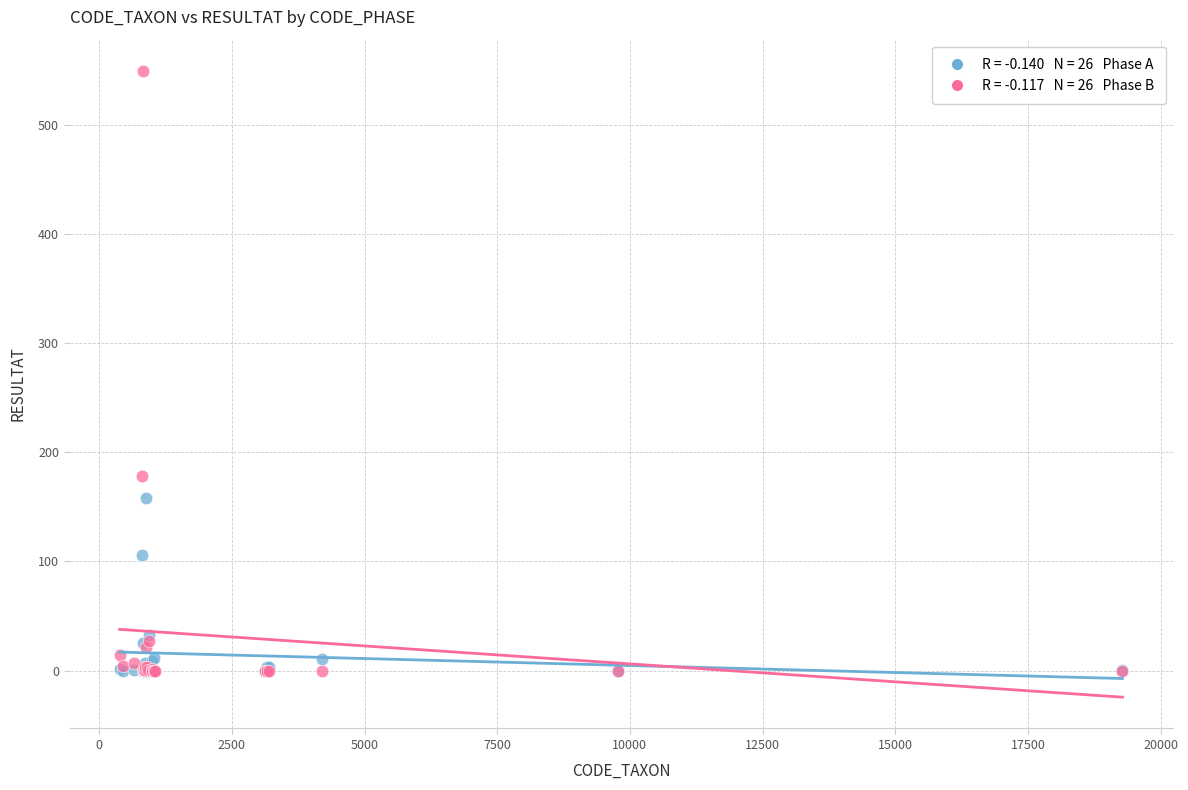

Across all series, what Y value is closest to 274?

178